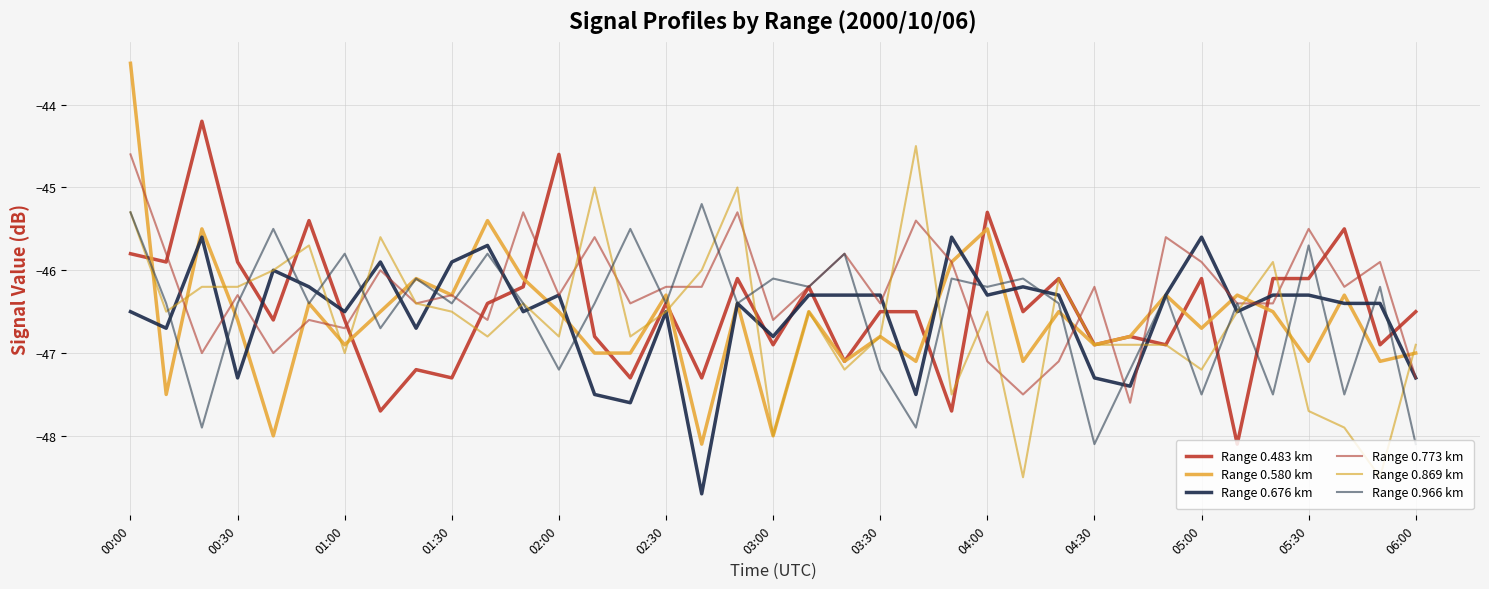

Reading left to right, what are all the values shown in this chart?

Range 0.483 km: -45.8	-45.9	-44.2	-45.9	-46.6	-45.4	-46.6	-47.7	-47.2	-47.3	-46.4	-46.2	-44.6	-46.8	-47.3	-46.4	-47.3	-46.1	-46.9	-46.2	-47.1	-46.5	-46.5	-47.7	-45.3	-46.5	-46.1	-46.9	-46.8	-46.9	-46.1	-48.1	-46.1	-46.1	-45.5	-46.9	-46.5
Range 0.580 km: -43.5	-47.5	-45.5	-46.6	-48.0	-46.4	-46.9	-46.5	-46.1	-46.3	-45.4	-46.1	-46.5	-47.0	-47.0	-46.3	-48.1	-46.4	-48.0	-46.5	-47.1	-46.8	-47.1	-45.9	-45.5	-47.1	-46.5	-46.9	-46.8	-46.3	-46.7	-46.3	-46.5	-47.1	-46.3	-47.1	-47.0
Range 0.676 km: -46.5	-46.7	-45.6	-47.3	-46.0	-46.2	-46.5	-45.9	-46.7	-45.9	-45.7	-46.5	-46.3	-47.5	-47.6	-46.5	-48.7	-46.4	-46.8	-46.3	-46.3	-46.3	-47.5	-45.6	-46.3	-46.2	-46.3	-47.3	-47.4	-46.3	-45.6	-46.5	-46.3	-46.3	-46.4	-46.4	-47.3
Range 0.773 km: -44.6	-45.8	-47.0	-46.3	-47.0	-46.6	-46.7	-46.0	-46.4	-46.3	-46.6	-45.3	-46.3	-45.6	-46.4	-46.2	-46.2	-45.3	-46.6	-46.2	-45.8	-46.4	-45.4	-45.9	-47.1	-47.5	-47.1	-46.2	-47.6	-45.6	-45.9	-46.4	-46.4	-45.5	-46.2	-45.9	-47.3
Range 0.869 km: -45.3	-46.5	-46.2	-46.2	-46.0	-45.7	-47.0	-45.6	-46.4	-46.5	-46.8	-46.4	-46.8	-45.0	-46.8	-46.5	-46.0	-45.0	-48.0	-46.5	-47.2	-46.8	-44.5	-47.5	-46.5	-48.5	-46.1	-46.9	-46.9	-46.9	-47.2	-46.5	-45.9	-47.7	-47.9	-48.5	-46.9
Range 0.966 km: -45.3	-46.4	-47.9	-46.4	-45.5	-46.4	-45.8	-46.7	-46.1	-46.4	-45.8	-46.4	-47.2	-46.4	-45.5	-46.4	-45.2	-46.4	-46.1	-46.2	-45.8	-47.2	-47.9	-46.1	-46.2	-46.1	-46.4	-48.1	-47.2	-46.3	-47.5	-46.4	-47.5	-45.7	-47.5	-46.2	-48.1